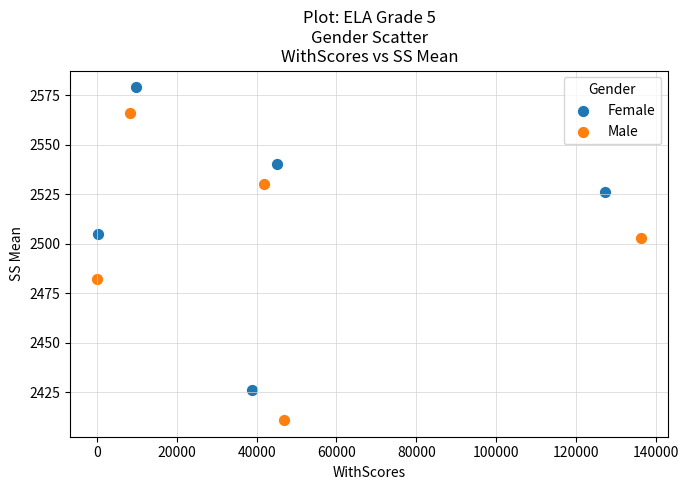

What are all the series names shown in the legend?

Female, Male